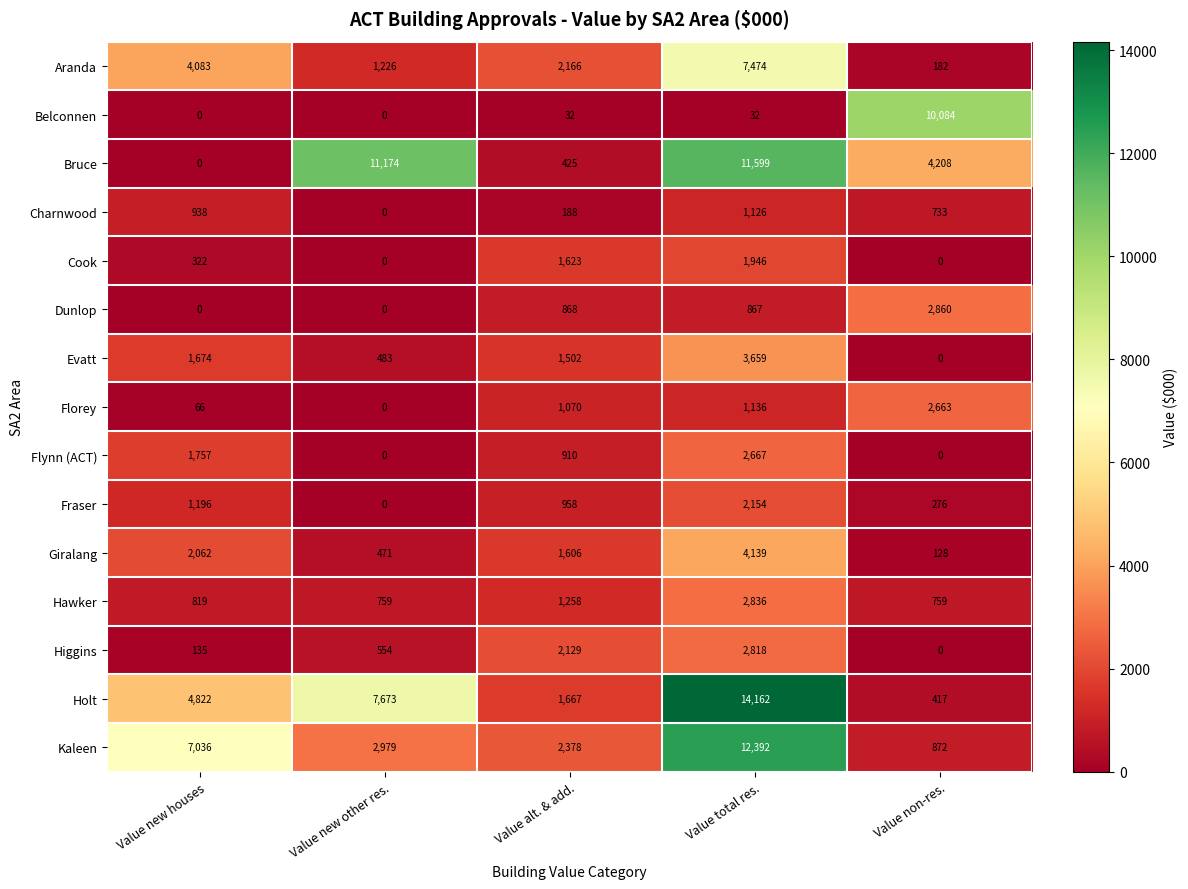

Count the number of data series in this chart.

15